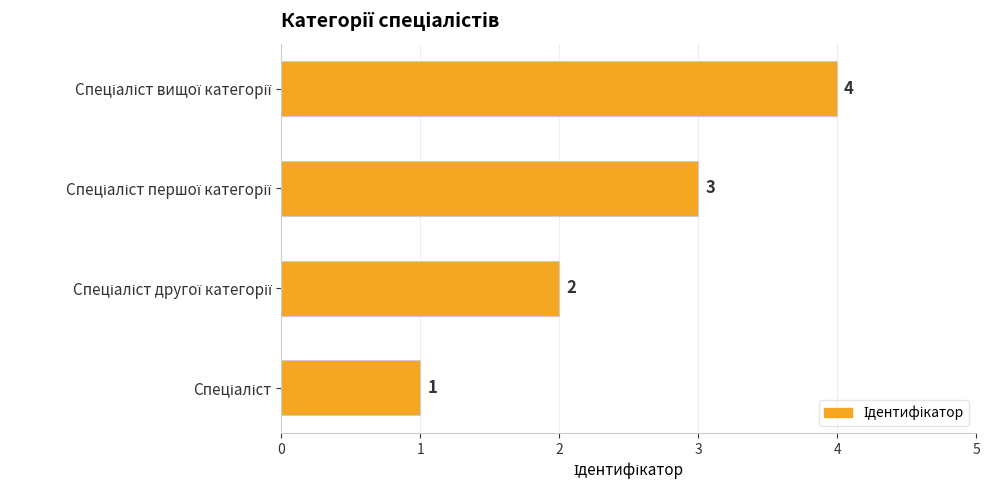

Are the bars grouped side by side (vs. stacked)?

No